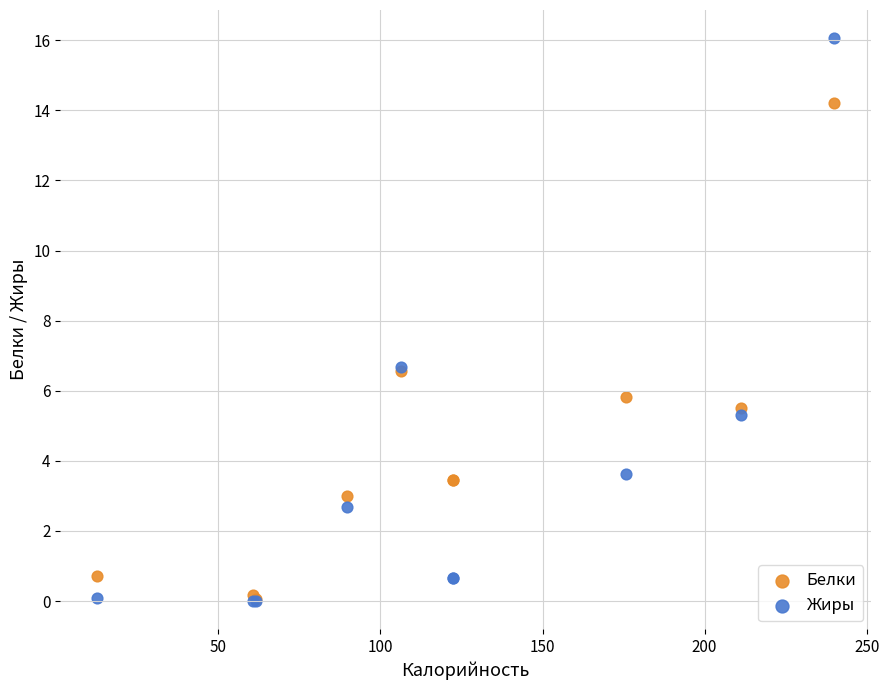

What are all the series names shown in the legend?

Белки, Жиры